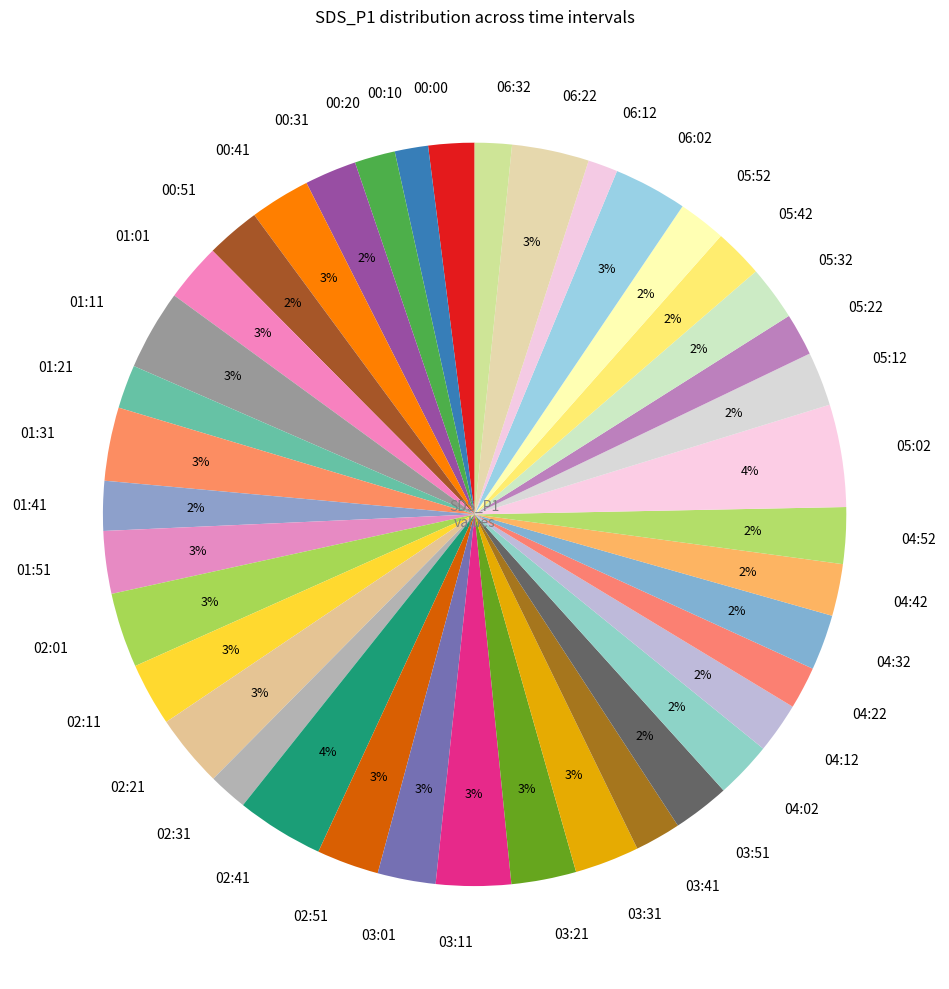

True or false: 00:51 accounts for 2% of the total.

True